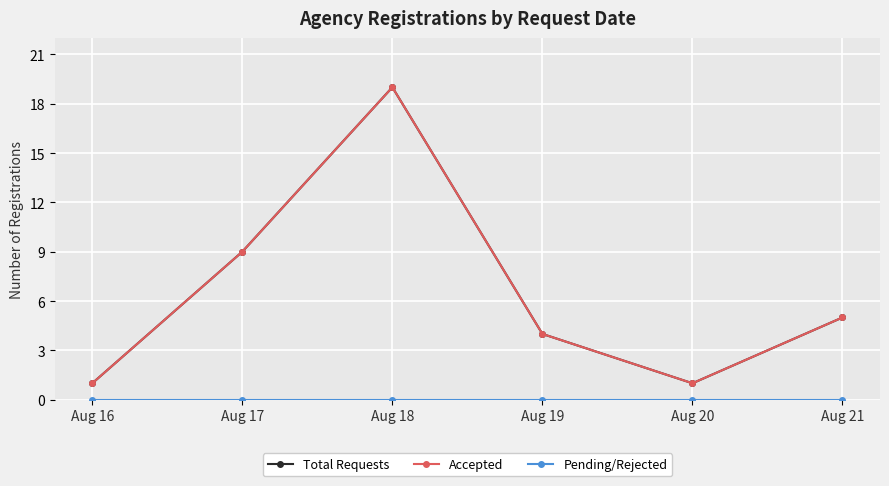

What is the difference between the Total Requests values at Aug 20 and Aug 17?

8